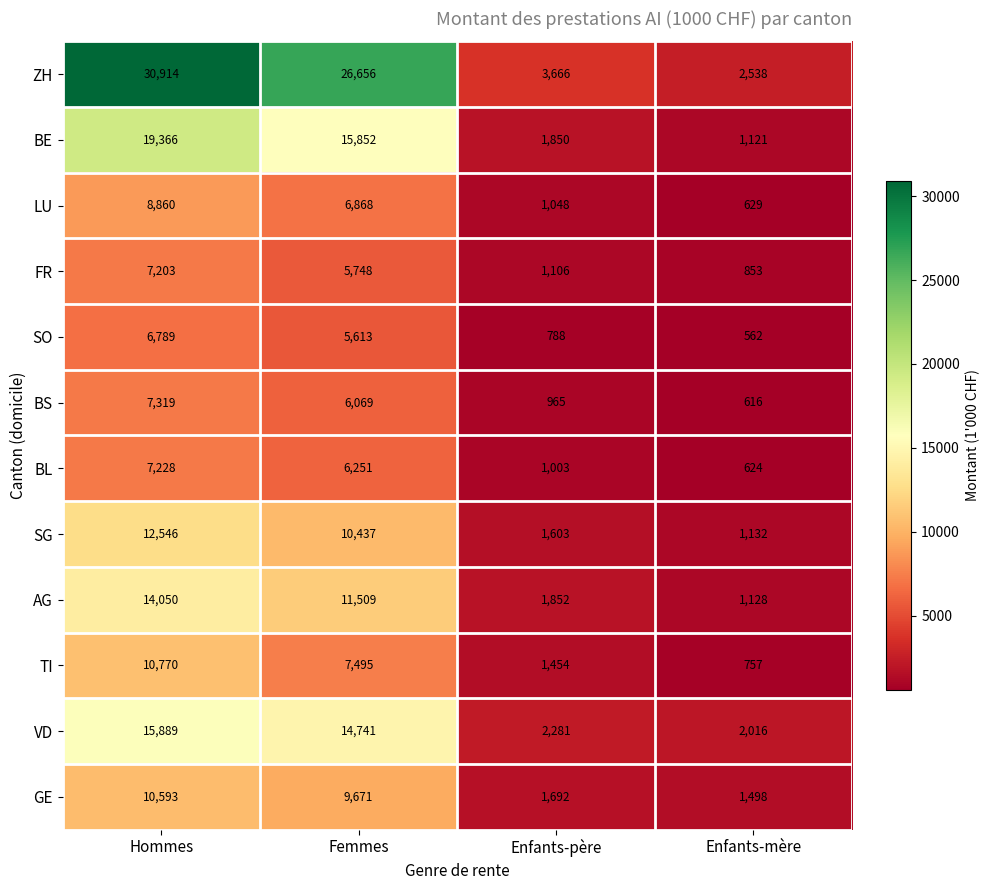

What is the greatest value displayed?

30914